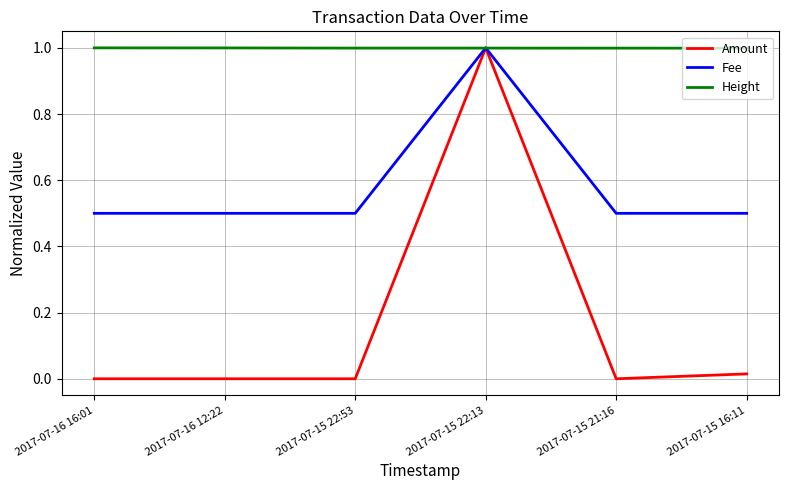

What is the spread (max minus min) of values at 2017-07-15 21:16?

1.0